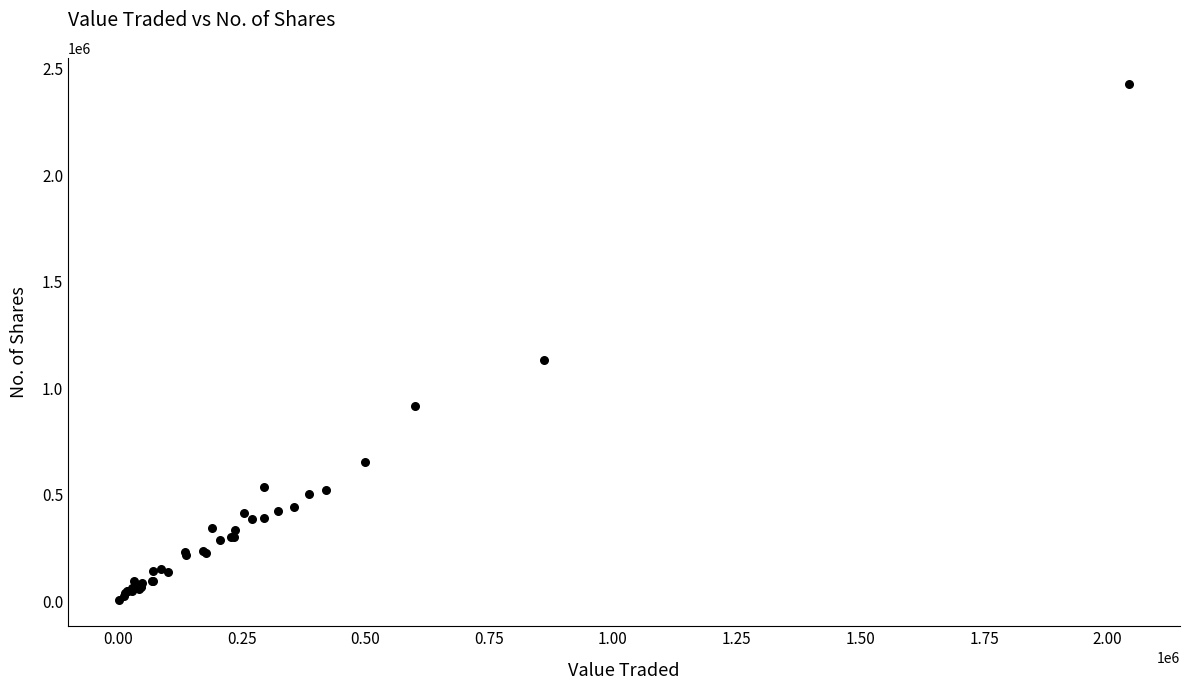

What Y value in the scatter plot is closest to 1216707?

1132358